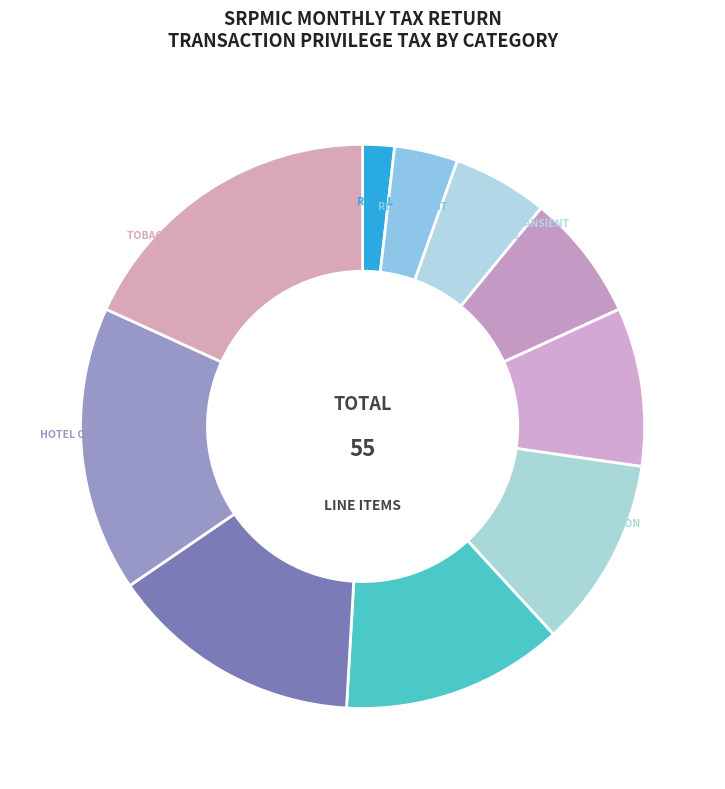

How many segments does this pie chart have?

10